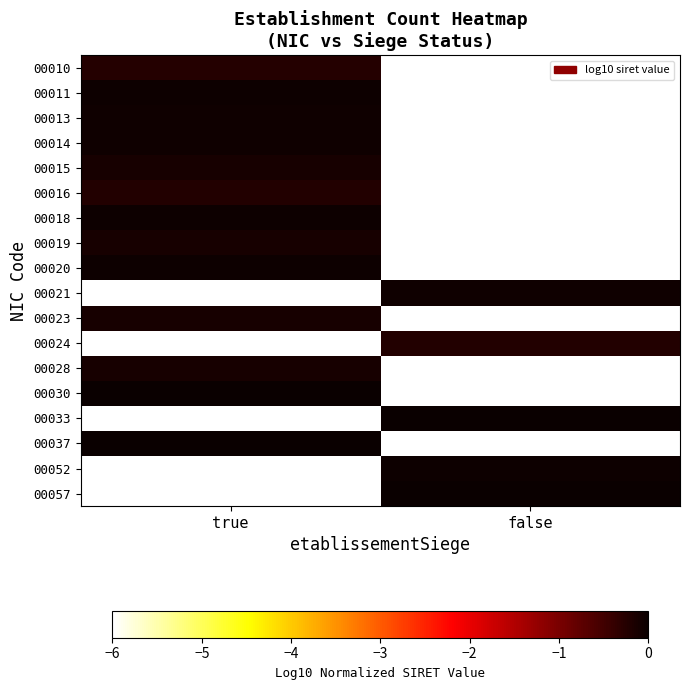

Which series has the largest range (max minus min)?

00037